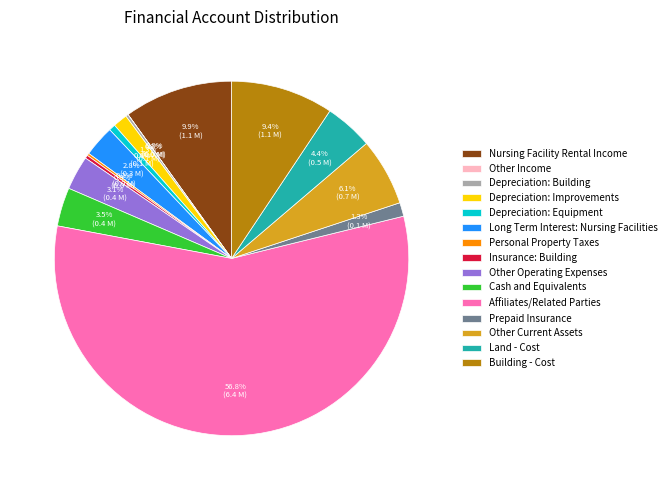

What is the ratio of the value at Long Term Interest: Nursing Facilities to the value at Building - Cost?

0.3